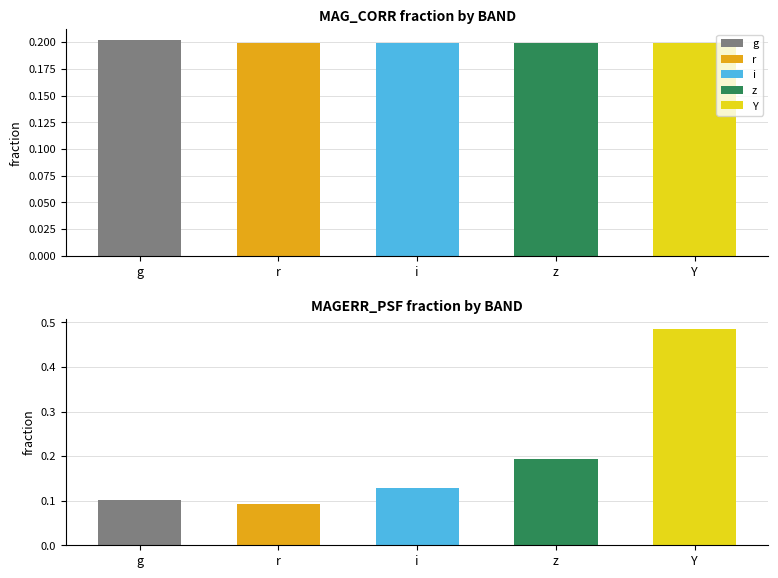

Rank the categories by value from highest to lowest.

g, z, Y, i, r